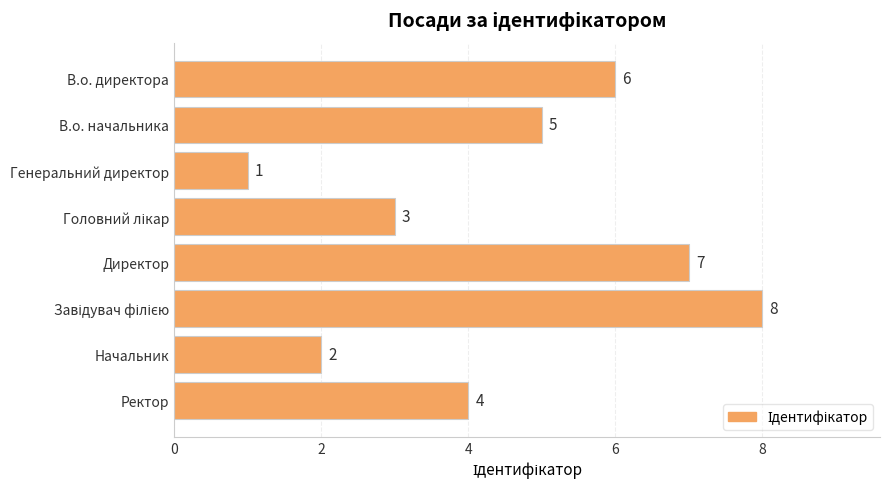

Which label corresponds to the smallest value in the chart?

Генеральний директор